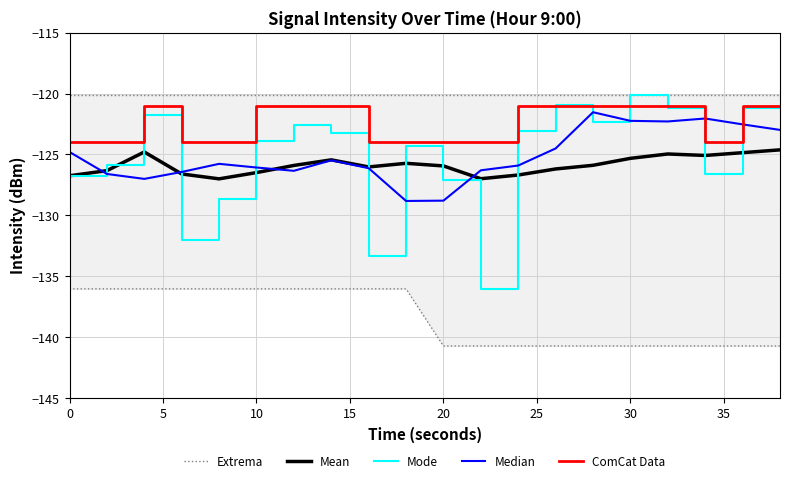

True or false: Extrema and Mean cross at least once.

False